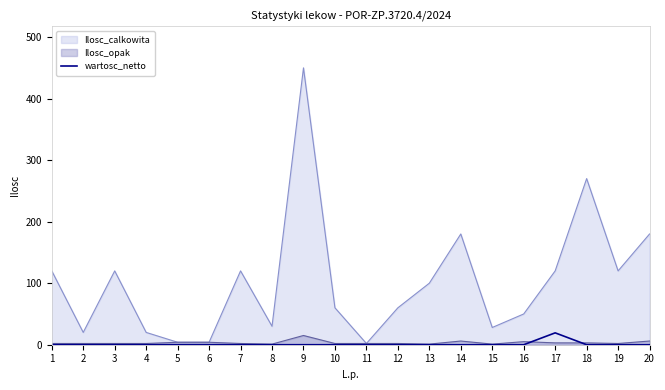

True or false: there are more than 0 points higher than both neighbors.

True